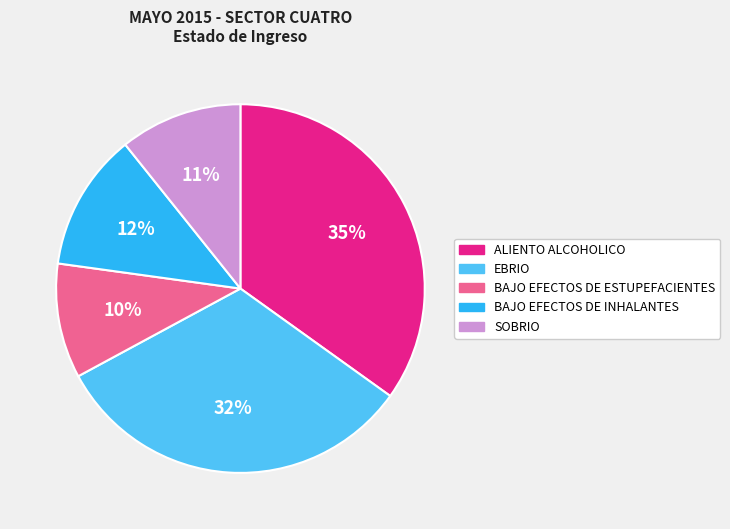

Which slice is the smallest?

BAJO EFECTOS DE ESTUPEFACIENTES